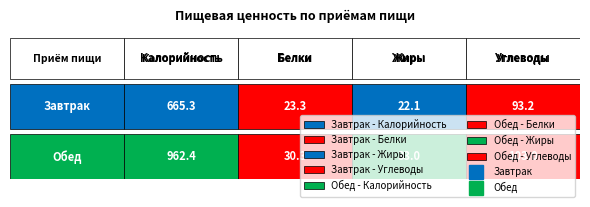

Is the value of Завтрак at 3 greater than the value of Обед at 0?

No